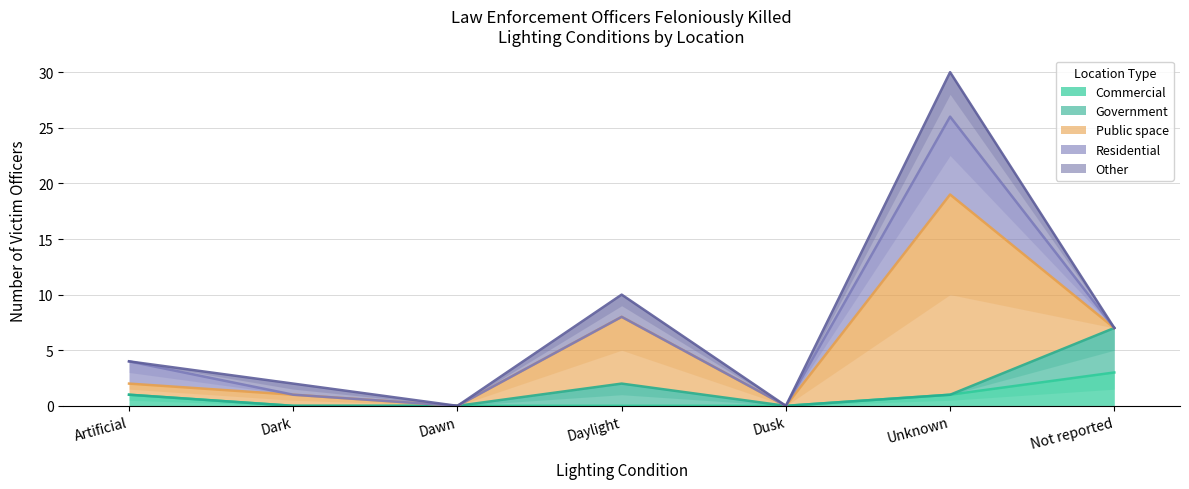

What is the average value of the Commercial series?

1